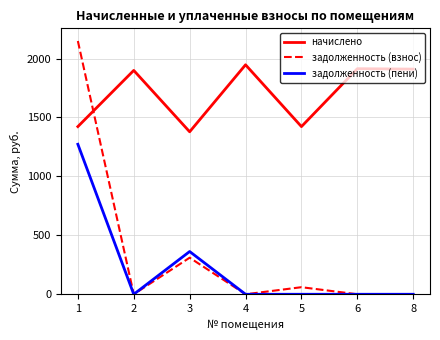

At which label does начислено reach its minimum?

3